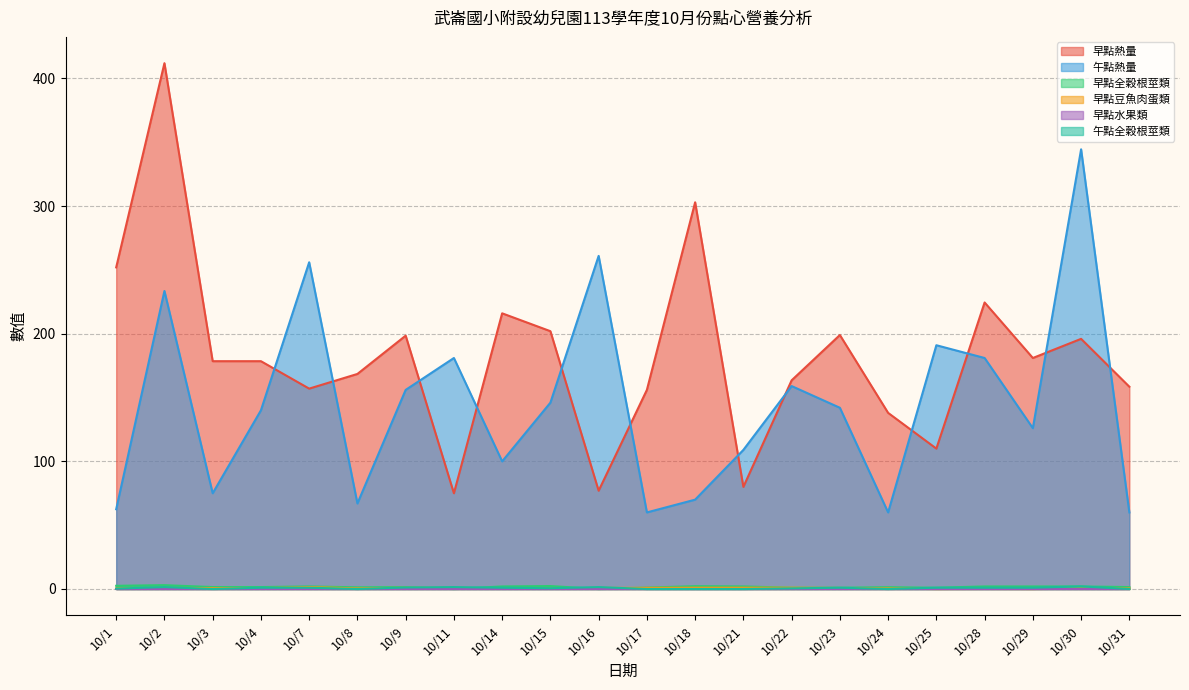

What is the value of the 早點全穀根莖類 point at the 1st from the left?

2.5